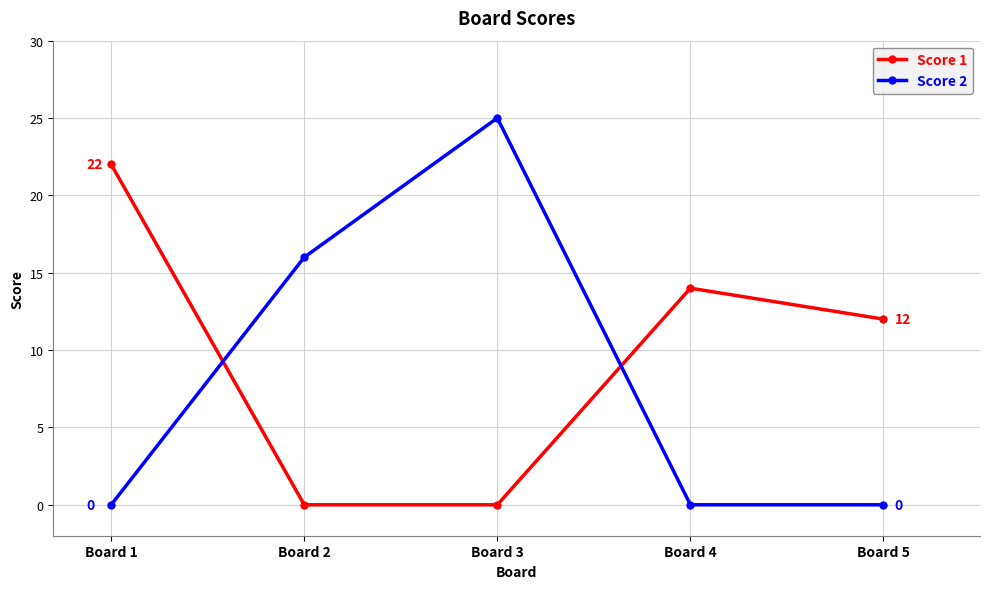

The Score 1 series shows 0 at Board 2. True or false?

True